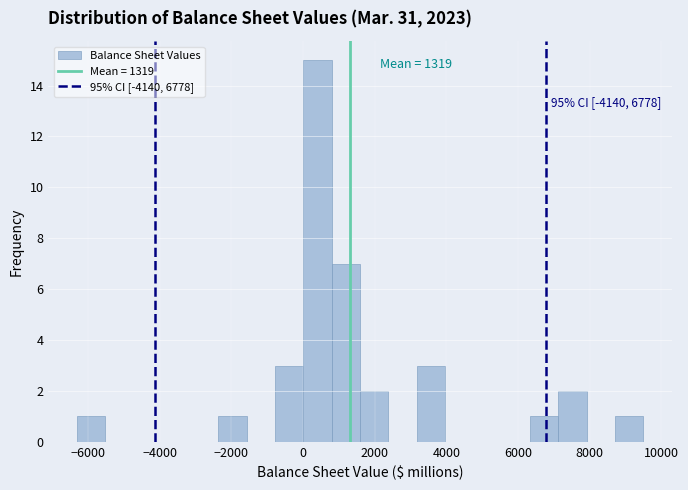

Read against the x-axis, roughly where is the centre of the tallest bar?

400